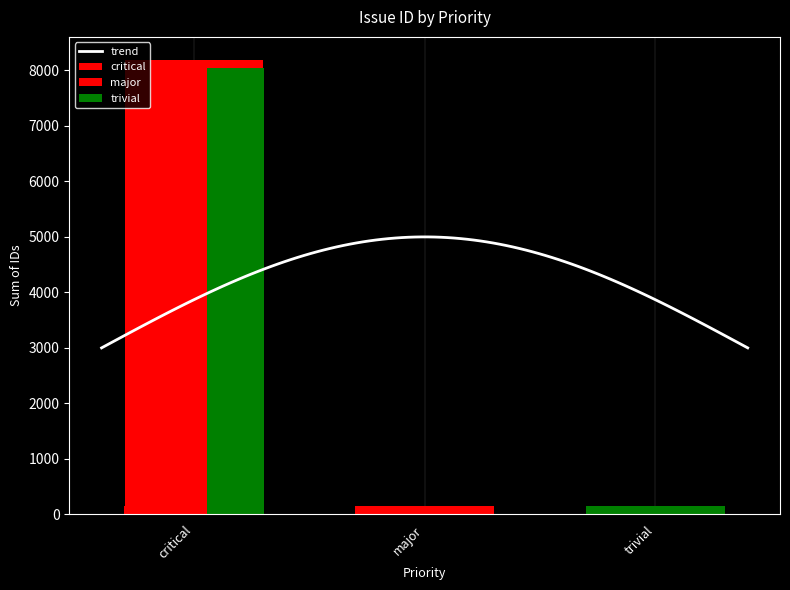

What is the sum of all values?

8501